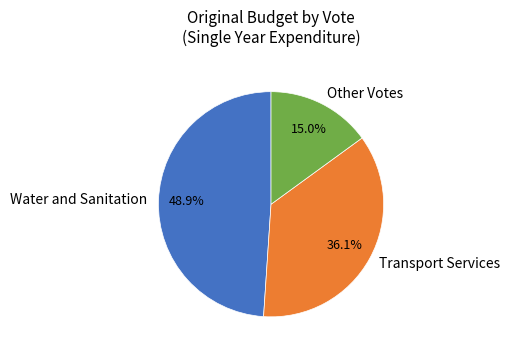

Does Other Votes represent more than half of the total?

No